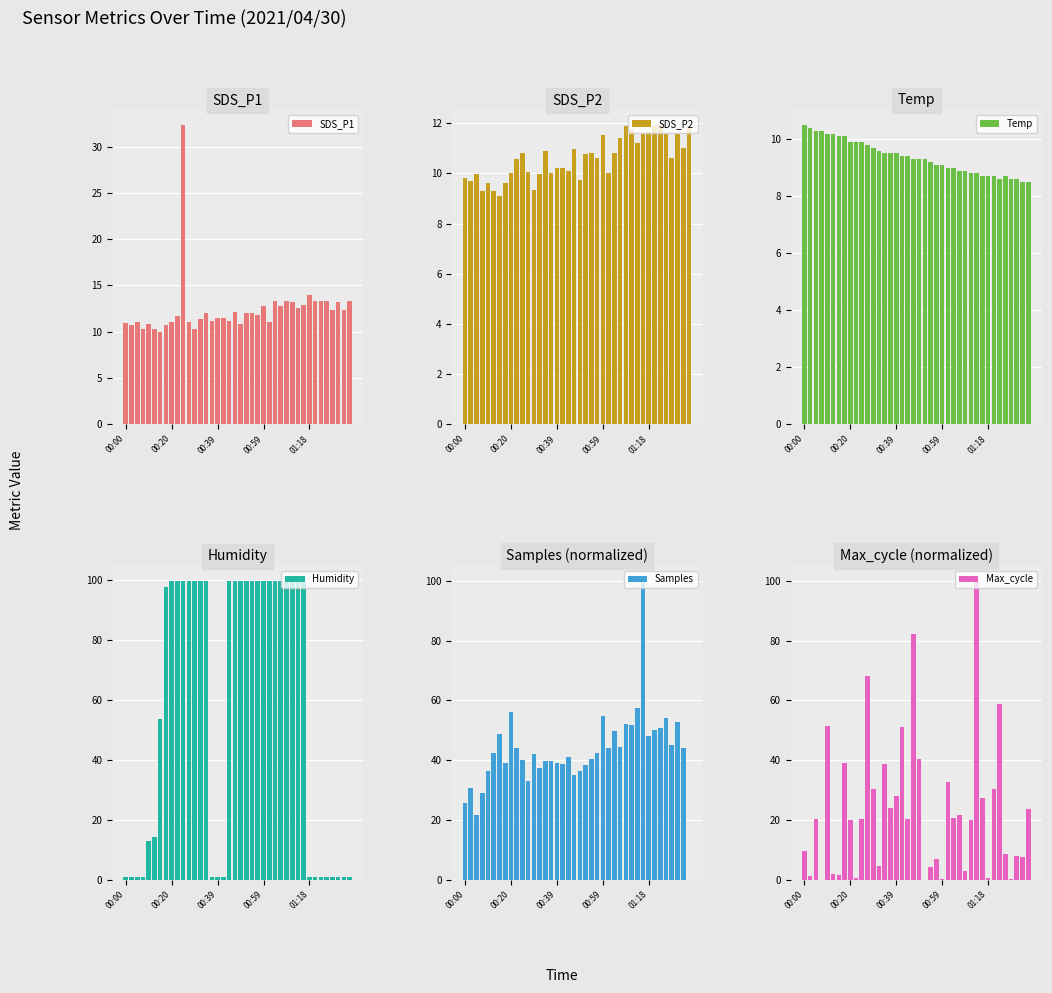

Reading left to right, extract all data points from this chart.

SDS_P1: 10.9	10.7	11.1	10.3	10.9	10.3	10.0	10.7	11.1	11.7	32.3	11.1	10.3	11.4	12.0	11.2	11.4	11.4	11.2	12.2	10.8	12.1	12.0	11.8	12.8	11.1	13.3	12.8	13.3	13.2	12.5	12.9	13.9	13.3	13.3	13.3	12.3	13.2	12.3	13.3
SDS_P2: 9.8	9.7	10.0	9.3	9.6	9.3	9.1	9.6	10.0	10.6	10.8	10.1	9.3	10.0	10.9	10.0	10.2	10.2	10.1	11.0	9.7	10.8	10.8	10.6	11.5	10.0	10.8	11.4	11.9	11.7	11.2	11.6	11.6	11.9	11.9	11.6	10.6	11.6	11.0	11.9
Temp: 10.5	10.4	10.3	10.3	10.2	10.2	10.1	10.1	9.9	9.9	9.9	9.8	9.7	9.6	9.5	9.5	9.5	9.4	9.4	9.3	9.3	9.3	9.2	9.1	9.1	9.0	9.0	8.9	8.9	8.8	8.8	8.7	8.7	8.7	8.6	8.7	8.6	8.6	8.5	8.5
Humidity: 1.0	1.0	1.0	1.0	13.1	14.5	53.9	97.9	99.9	99.9	99.9	99.9	99.9	99.9	99.9	1.0	1.0	1.0	99.9	99.9	99.9	99.9	99.9	99.9	99.9	99.9	99.9	99.9	99.9	99.9	99.9	99.9	1.0	1.0	1.0	1.0	1.0	1.0	1.0	1.0
Samples: 25.8	30.8	21.6	29.1	36.6	42.3	48.7	39.1	56.1	44.1	40.0	33.1	42.0	37.6	39.8	39.6	39.2	38.6	41.0	35.1	36.4	38.5	40.5	42.6	54.8	44.0	49.9	44.6	52.0	51.6	57.4	100.0	48.2	50.1	50.9	54.0	45.2	52.8	44.0	0.0
Max_cycle: 9.8	1.4	20.3	0.0	51.3	2.2	1.6	38.9	20.1	0.7	20.3	68.2	30.4	4.7	38.6	24.2	28.1	51.0	20.4	82.2	40.3	0.0	4.5	7.2	0.3	32.9	20.9	21.6	3.2	20.2	100.0	27.3	0.6	30.4	58.7	8.8	0.5	8.0	7.8	23.7